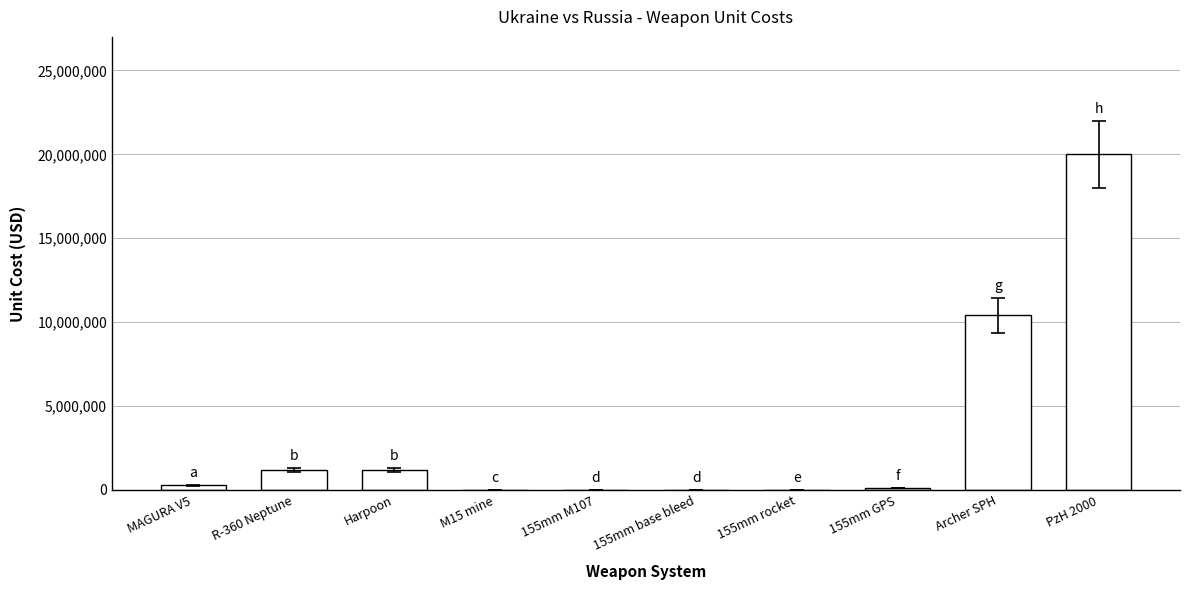

What is the ratio of the value at R-360 Neptune to the value at Harpoon?

1.0